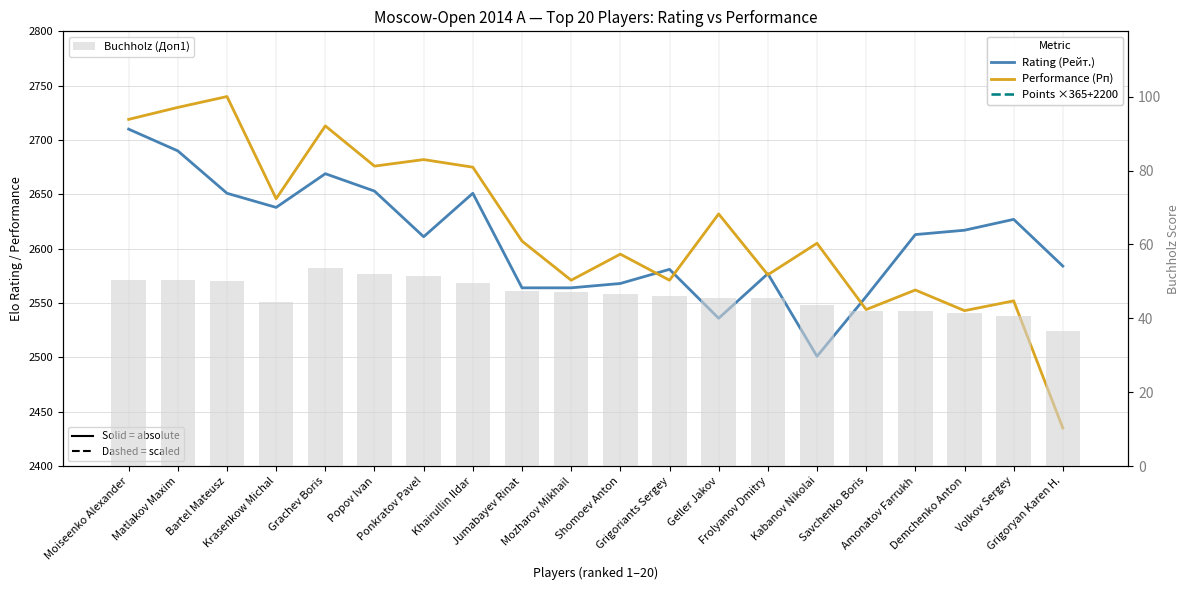

At which label does Performance (Рп) first exceed 2607?

Moiseenko Alexander